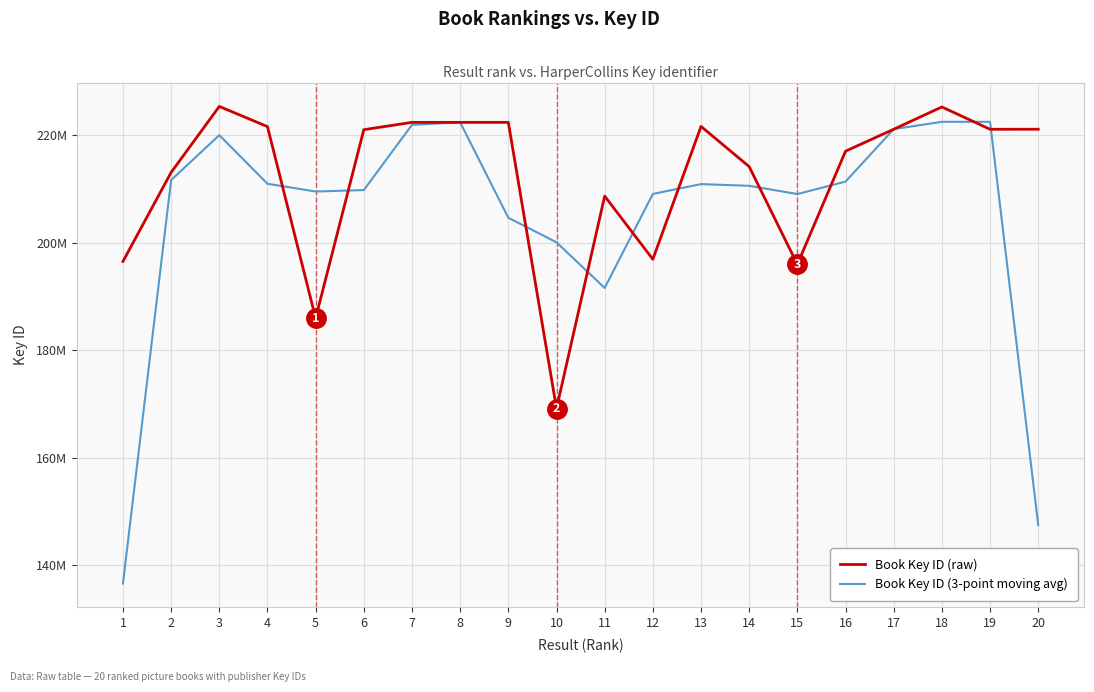

What is the difference between the maximum and minimum values in the Book Key ID (raw) series?

56263951.0